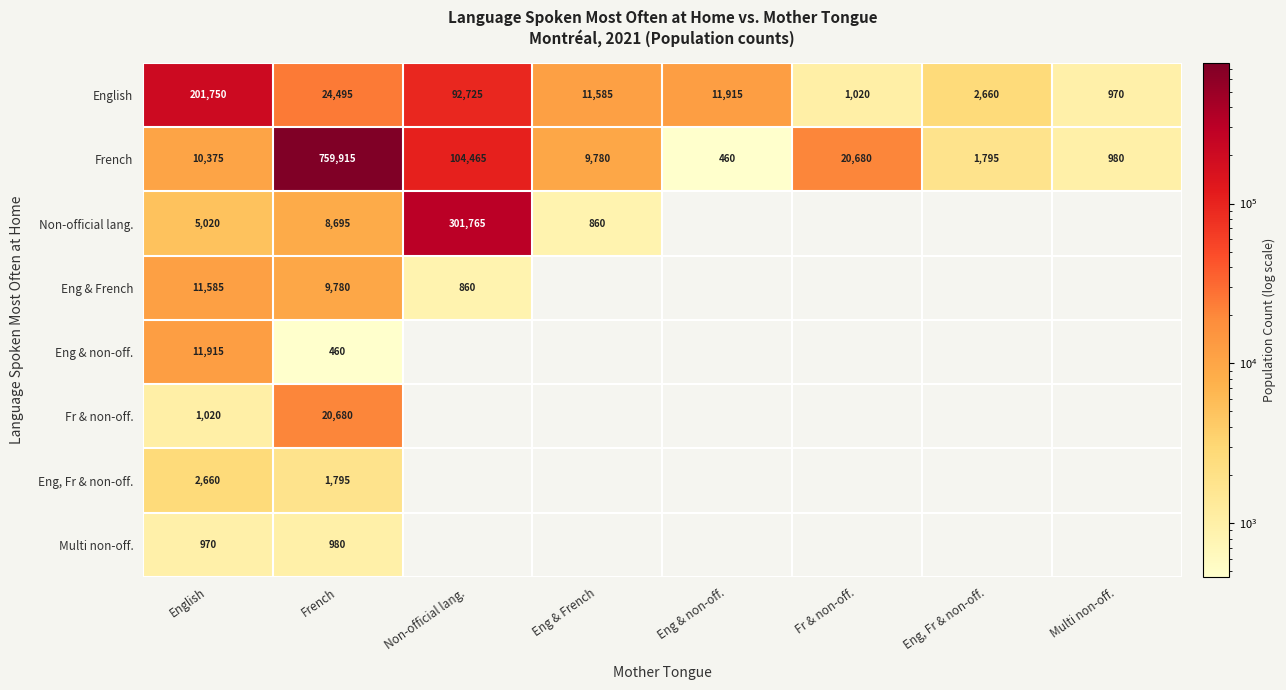

At which label is English closest to 101360?

Non-official lang.